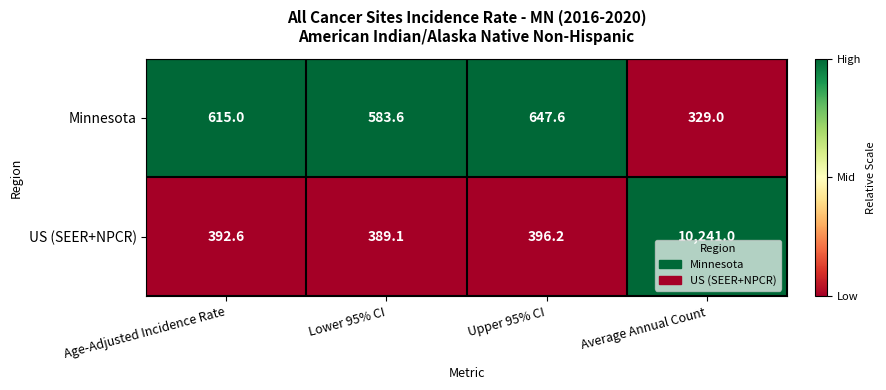

The value of Minnesota at Lower 95% CI is 583.6. True or false?

True